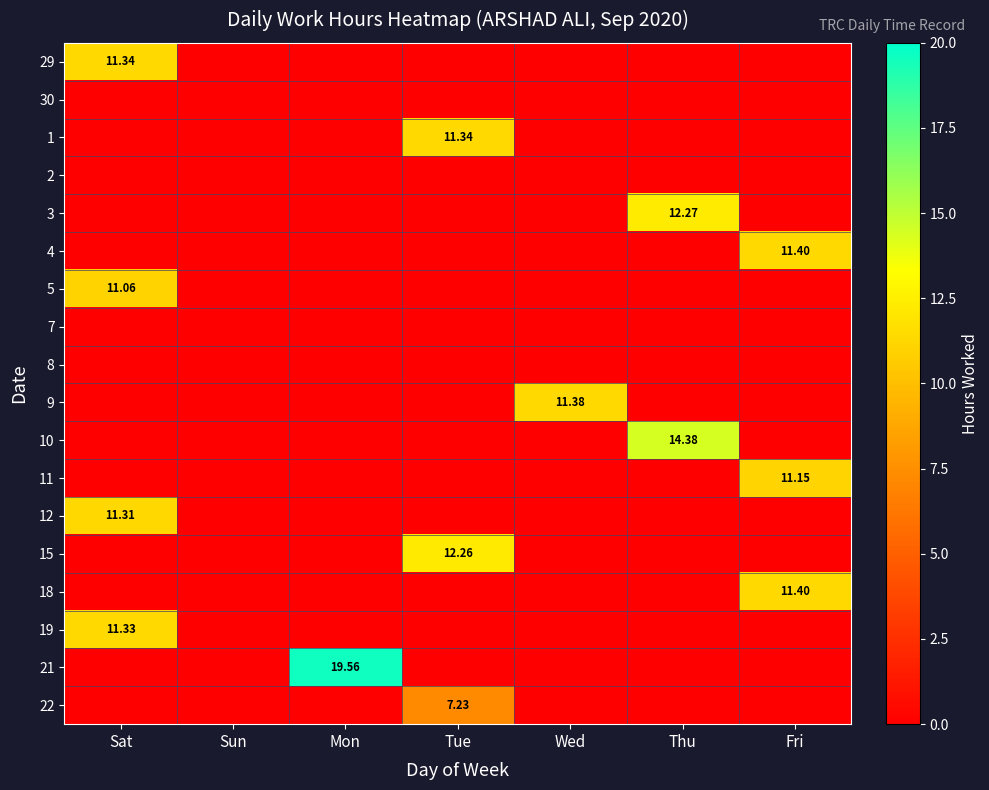

Is it true that 10 equals 14.4 at Thu?

True